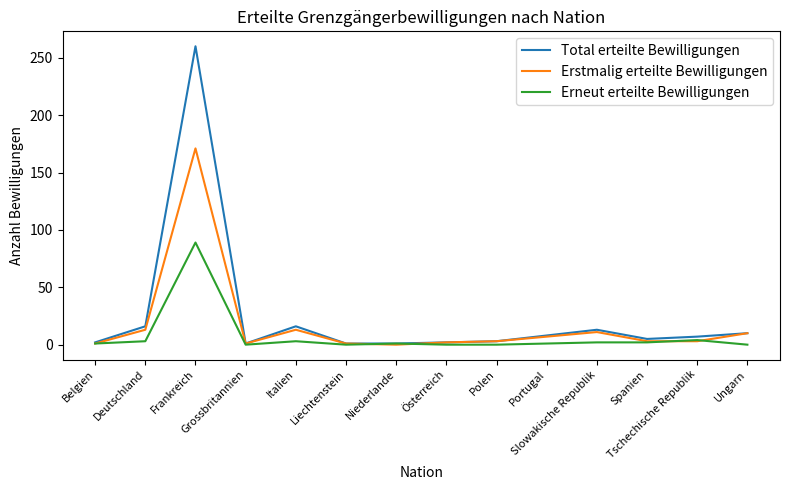

Which category has the highest value in the Total erteilte Bewilligungen series?

Frankreich